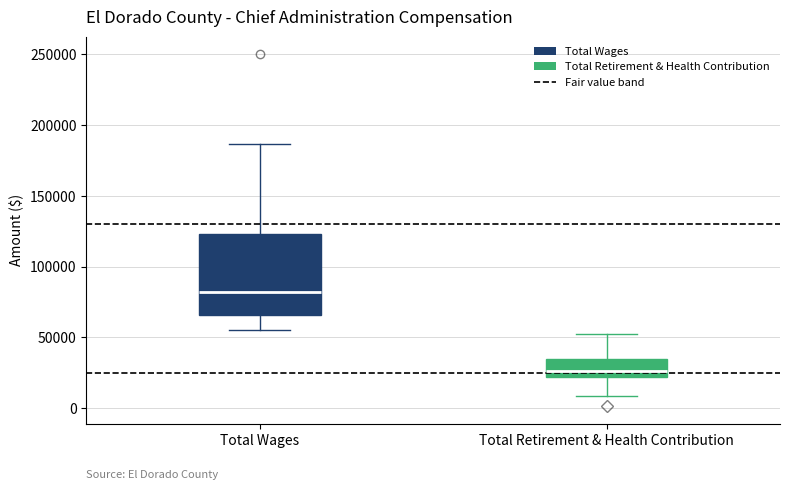

Which box is the tallest, from its lower edge to its upper edge?

Total Wages